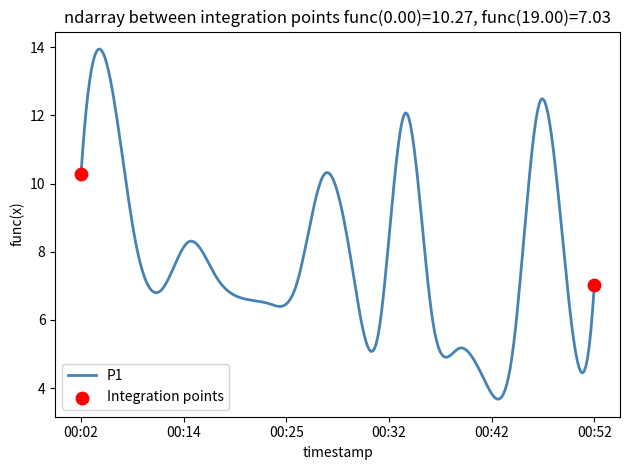

What is the greatest value displayed?

13.9